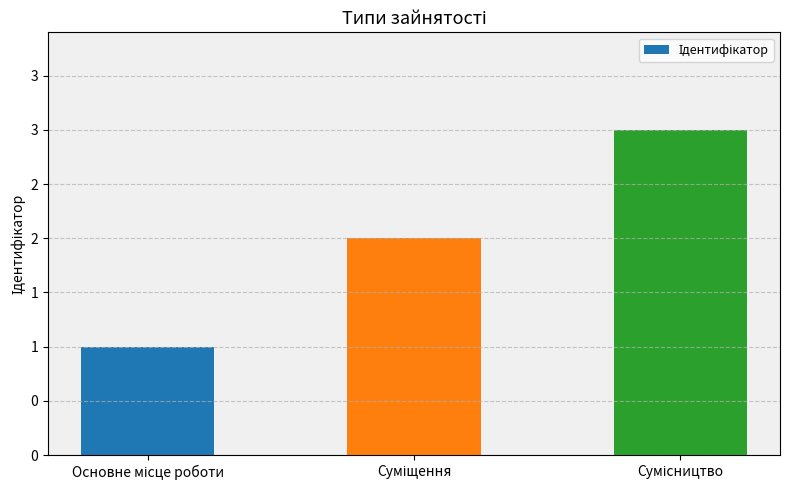

At which category does the chart reach its peak across all series?

Сумісництво